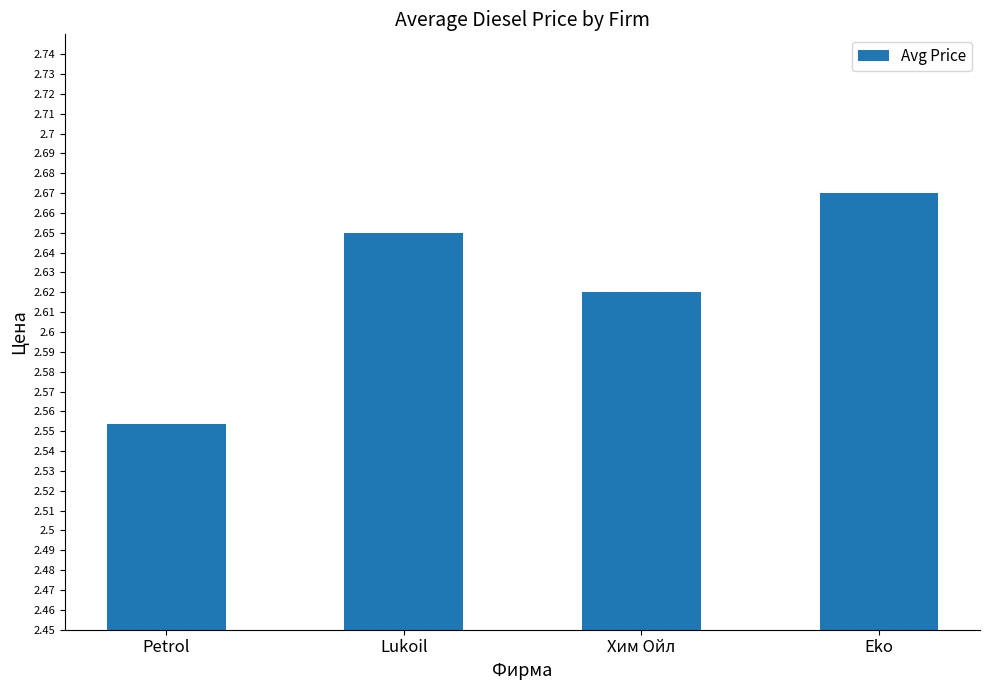

List the labels in order of value, largest first.

Eko, Lukoil, Хим Ойл, Petrol